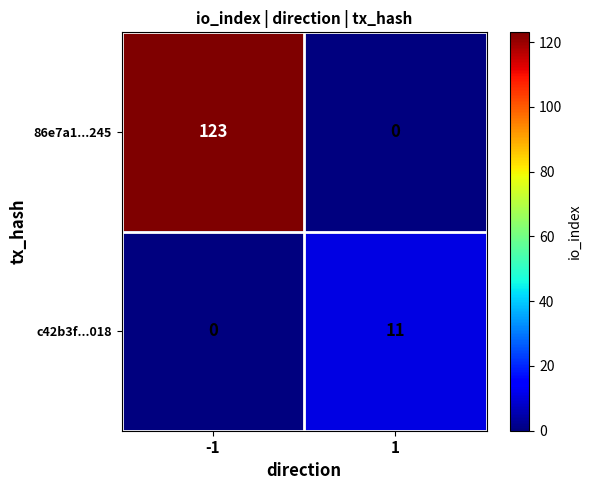

Rank the series by their maximum value, from highest to lowest.

86e7a1...245, c42b3f...018